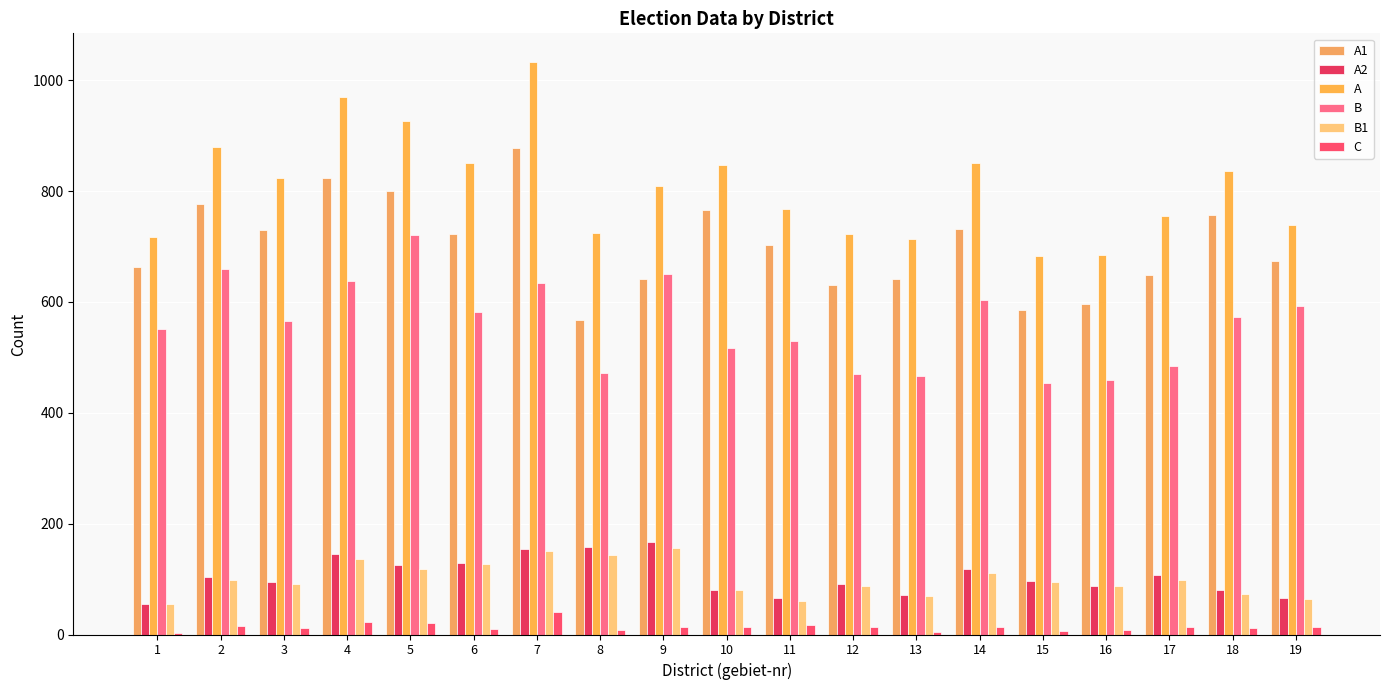

At which category is the sum across all series the highest?

7